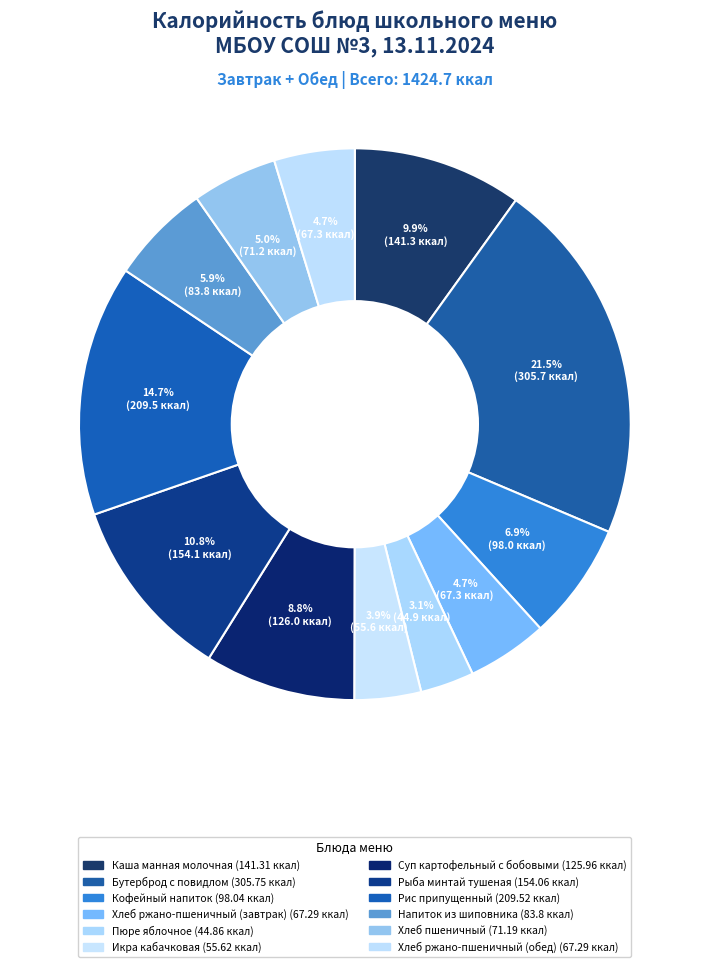

What percentage is the Хлеб ржано-пшеничный (завтрак) slice, to the nearest percent?

5%